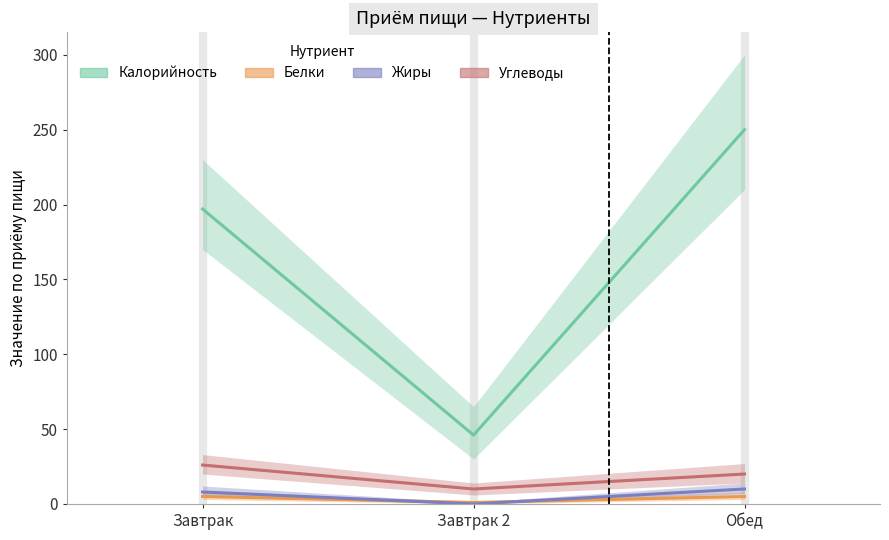

Reading left to right, list all the values displayed in this chart.

Калорийность: 197	46	250
Белки: 5	1	5
Жиры: 8	0	10
Углеводы: 26	10	20